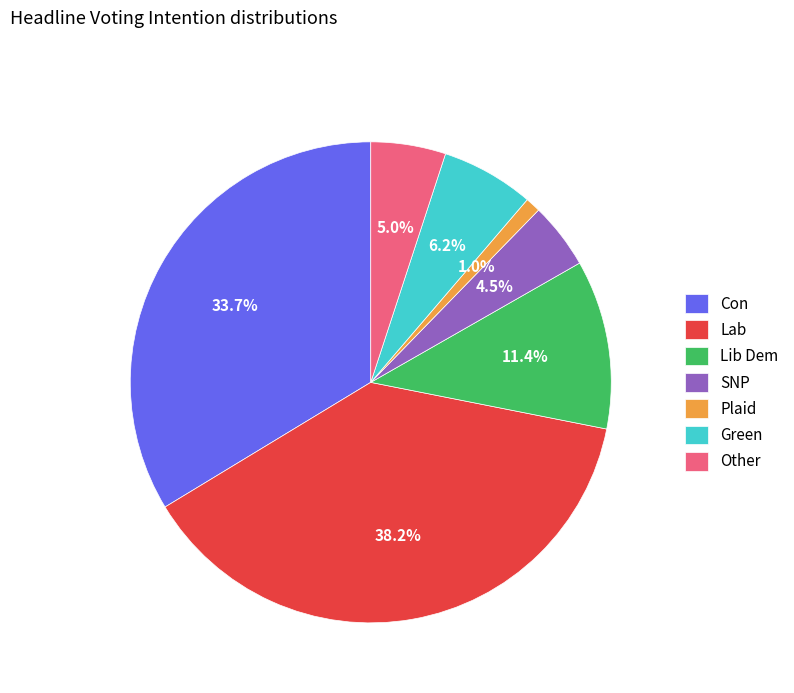

To the nearest percent, what percentage of the pie is Green?

6%